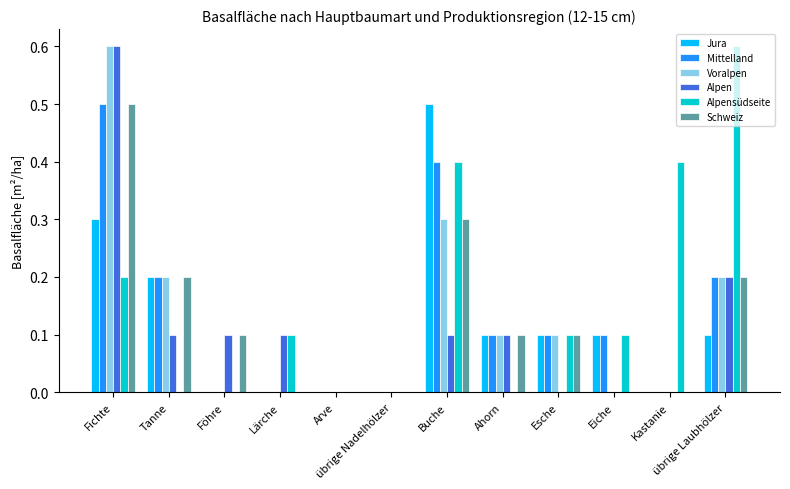

Is it true that Alpensüdseite equals 0.2 at Buche?

False